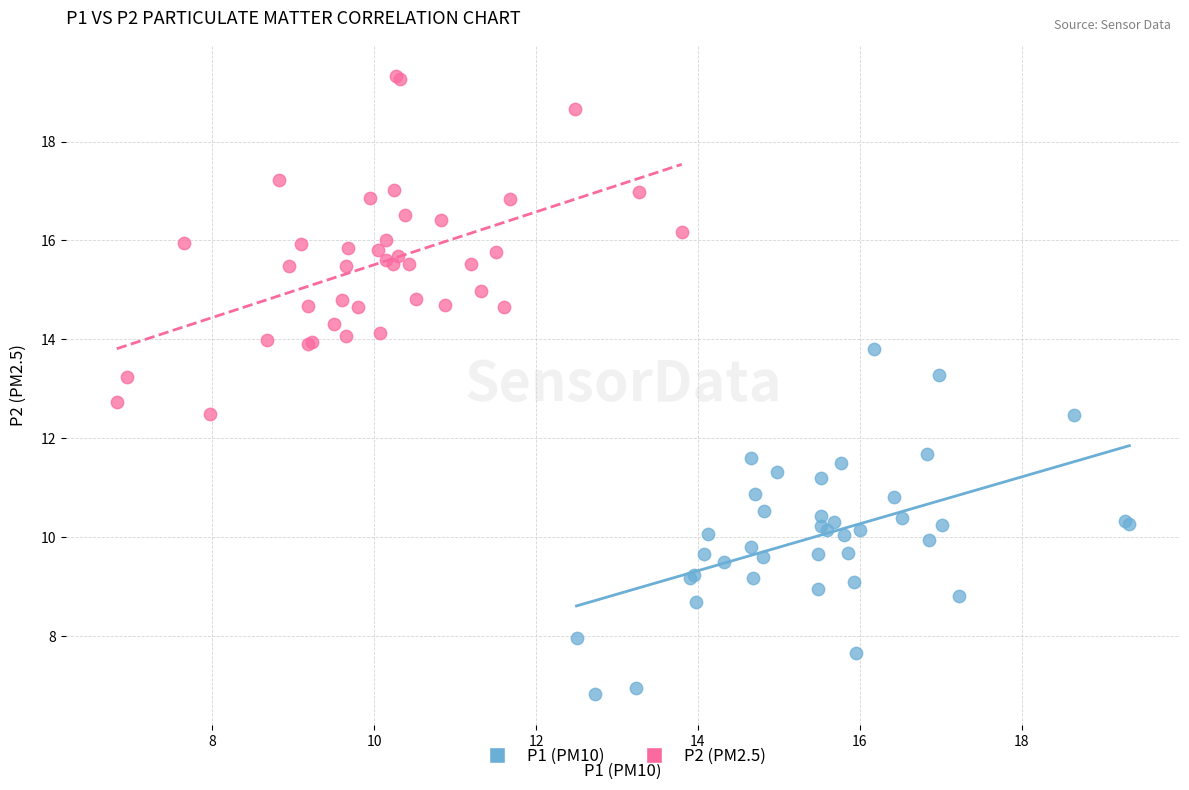

Which series reaches the minimum Y coordinate?

P1 (PM10)